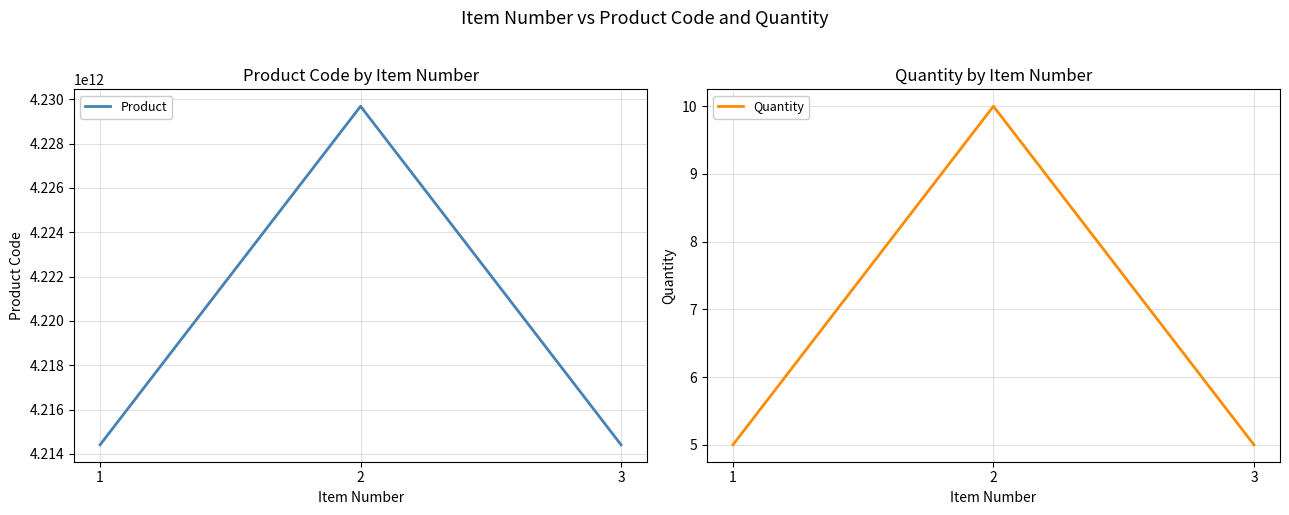

Does the chart have visible grid lines?

Yes